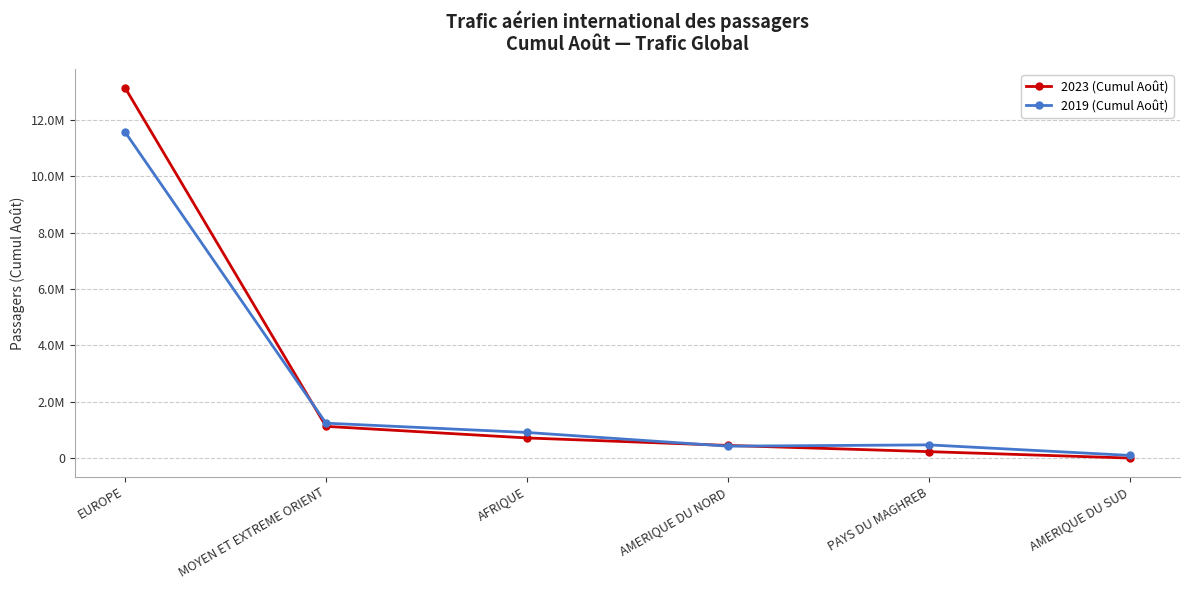

What position from the right is EUROPE?

6